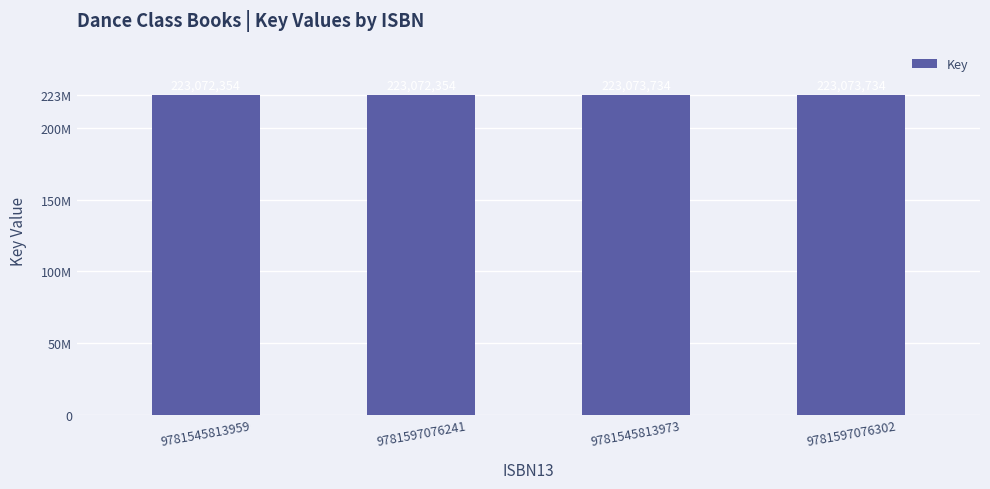

Does the chart contain any negative values?

No